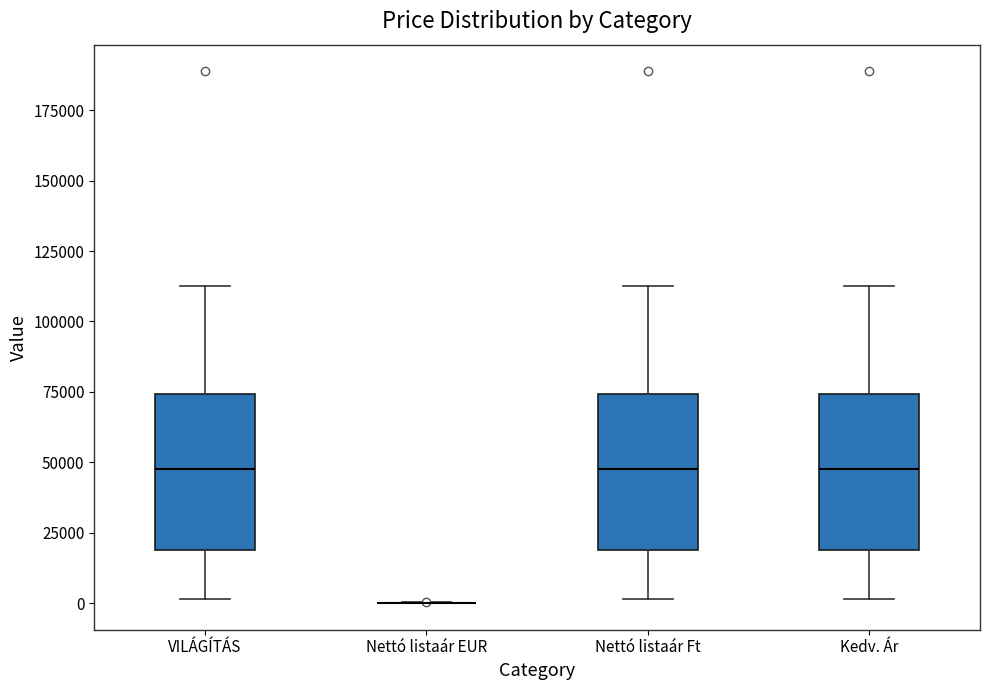

Reading left to right, read every box against the y-axis: the position of its median line, the range the box covers, and the ends of its whiskers. The values are not printed on the chart, so give them approximately, as read against the axis.

VILÁGÍTÁS: median 50000, box 20000 to 75000, whiskers 0 to 110000
Nettó listaár EUR: box collapsed to a line at 0, whiskers 0 to 0
Nettó listaár Ft: median 50000, box 20000 to 75000, whiskers 0 to 110000
Kedv. Ár: median 50000, box 20000 to 75000, whiskers 0 to 110000